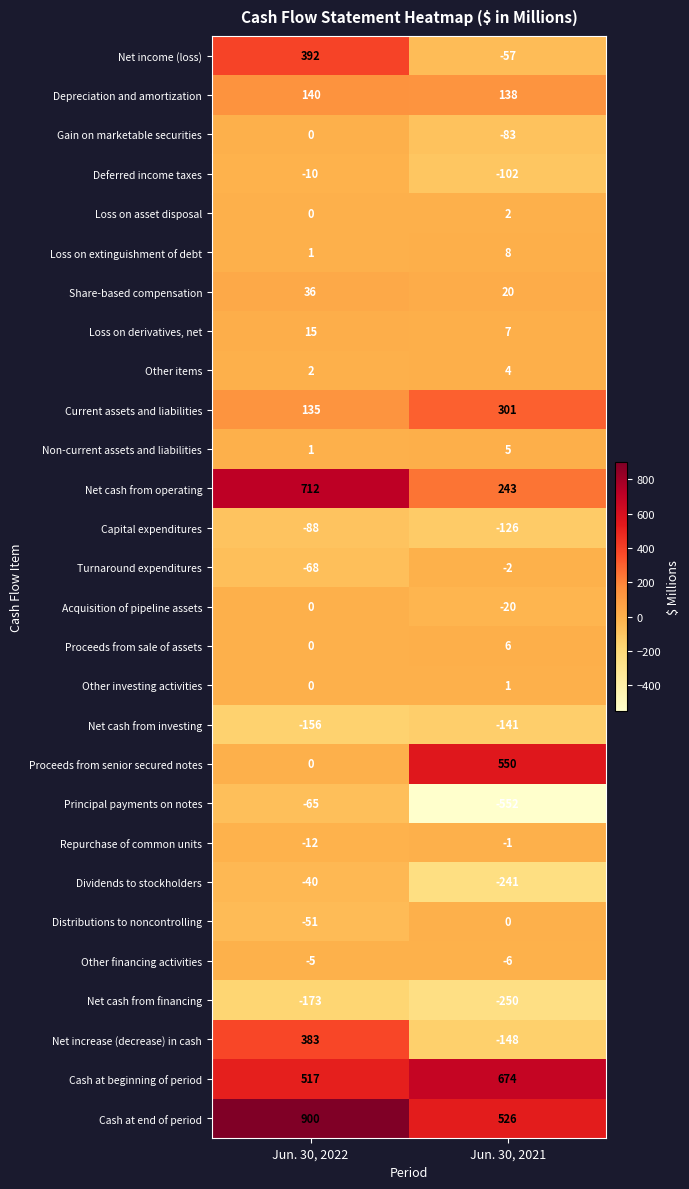

The value of Depreciation and amortization at Jun. 30, 2021 is 205. True or false?

False